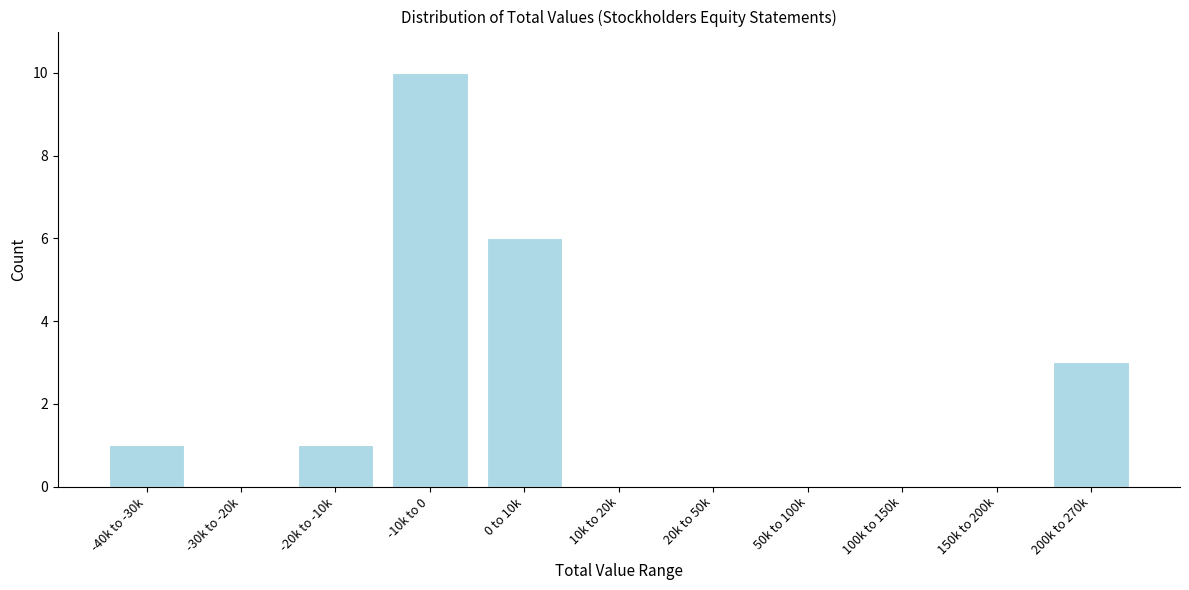

Reading right to left, what are all the values shown in this chart?

200k to 270k=3	150k to 200k=0	100k to 150k=0	50k to 100k=0	20k to 50k=0	10k to 20k=0	0 to 10k=6	-10k to 0=10	-20k to -10k=1	-30k to -20k=0	-40k to -30k=1